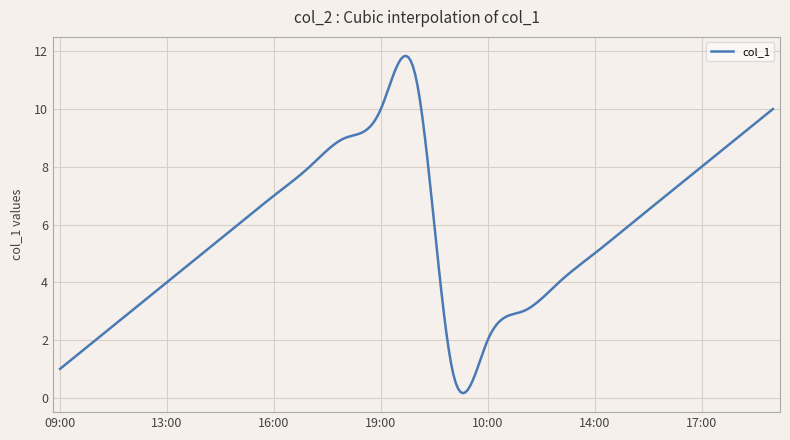

What is the greatest value displayed?

11.8